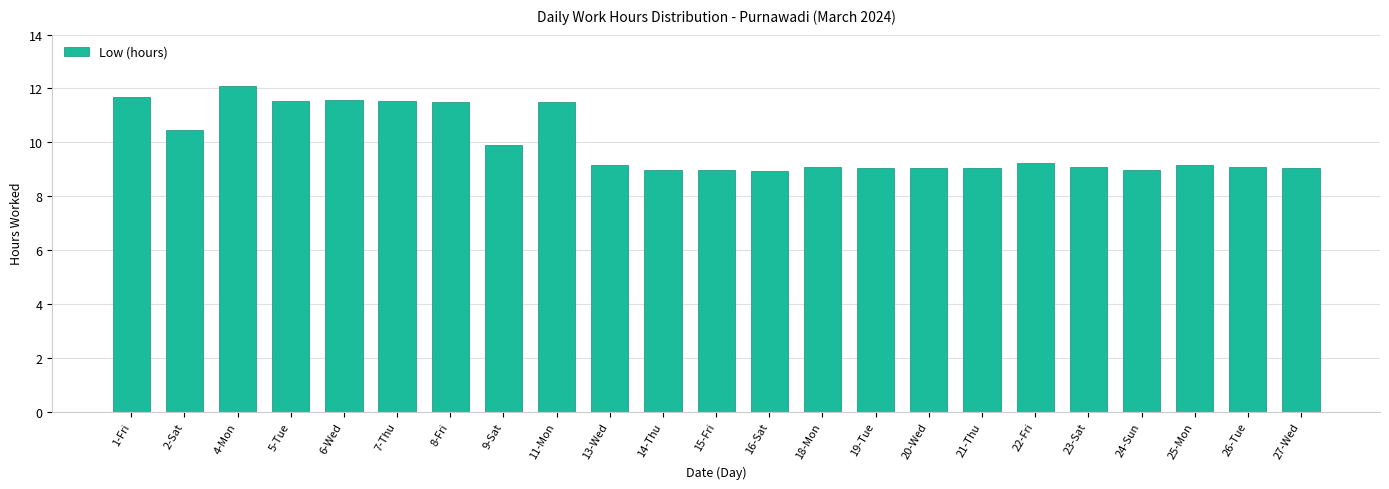

What is the approximate value at 15-Fri?

9.0